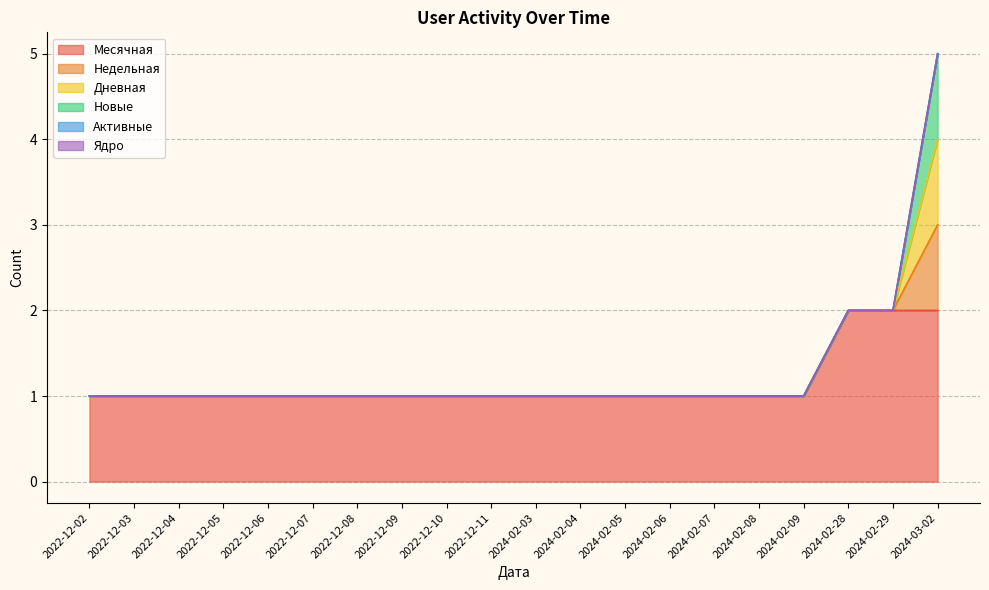

What position from the left is 2024-02-03?

11